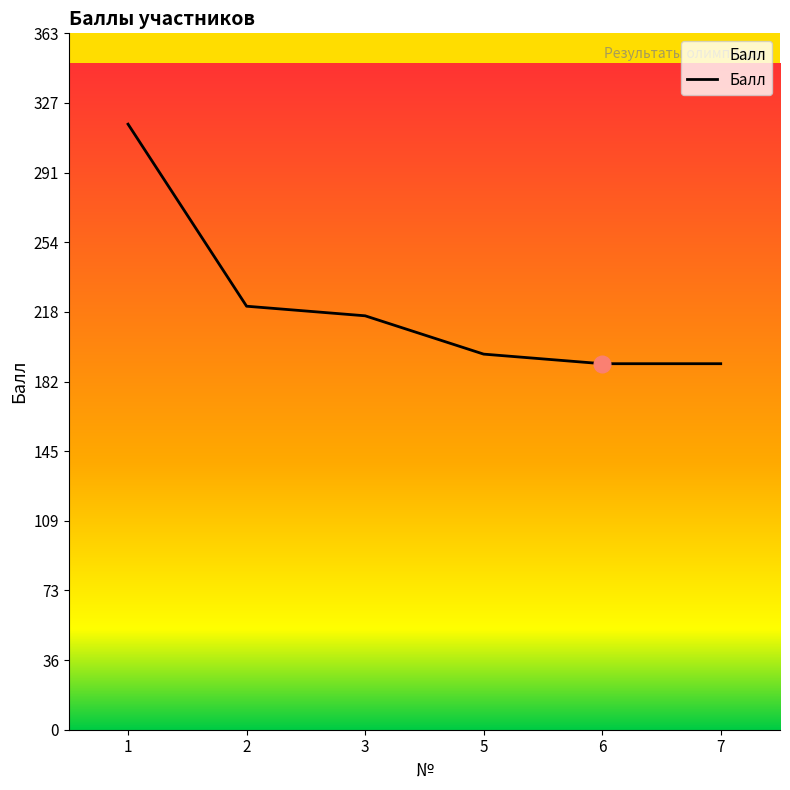

Count the number of data series in this chart.

1